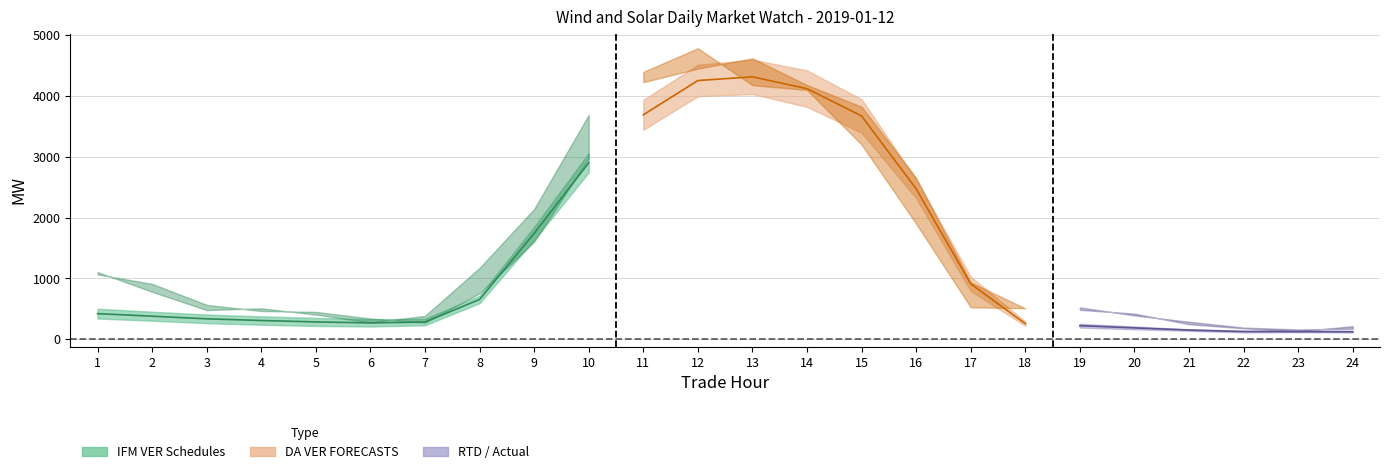

At how many categories does at least one series exceed 2524?

7